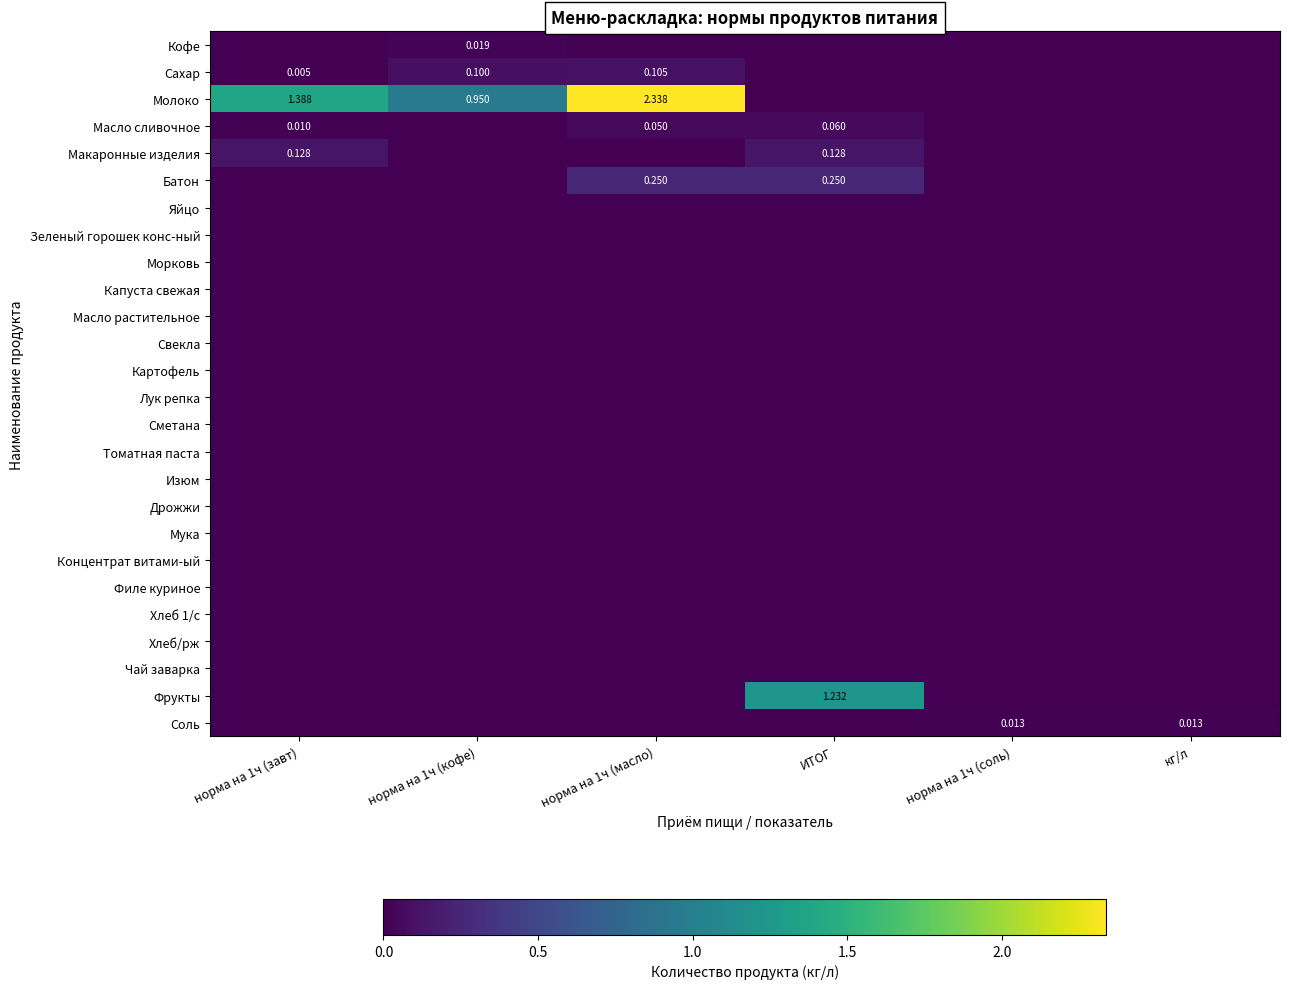

Rank the categories by Сметана value from lowest to highest.

норма на 1ч (завт), норма на 1ч (кофе), норма на 1ч (масло), ИТОГ, норма на 1ч (соль), кг/л